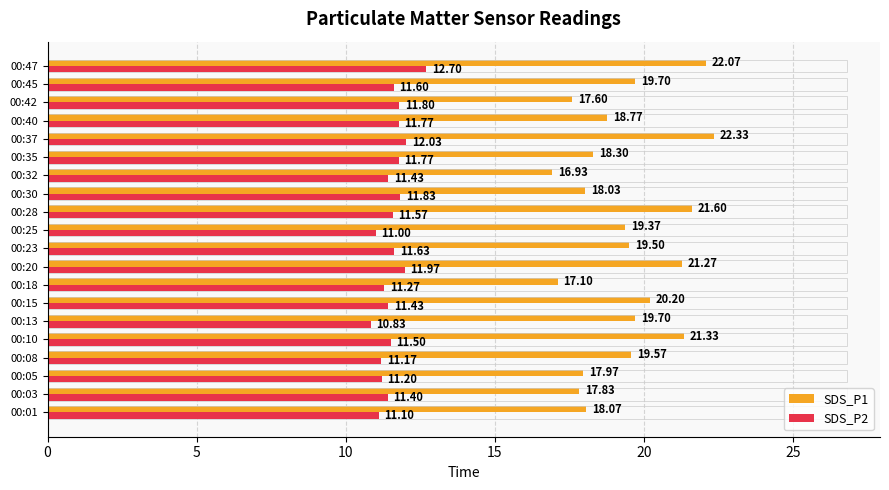

What is the difference between the maximum and minimum values in the SDS_P1 series?

5.4